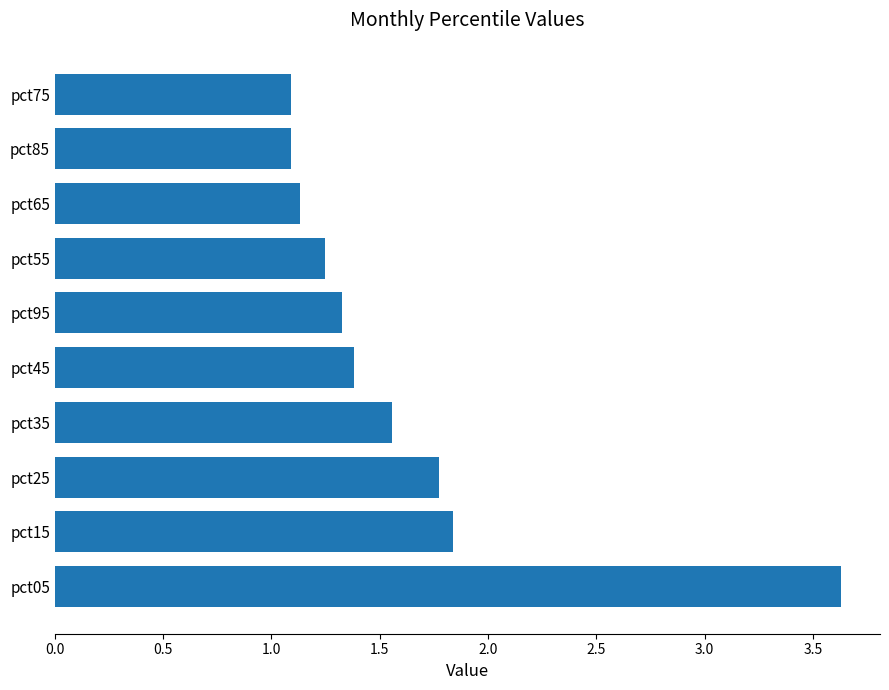

True or false: the data shows 0.3 at pct45.

False